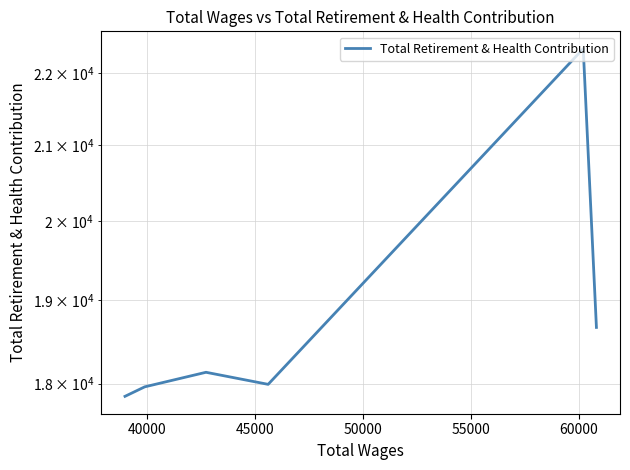

What is the greatest value displayed?

22355